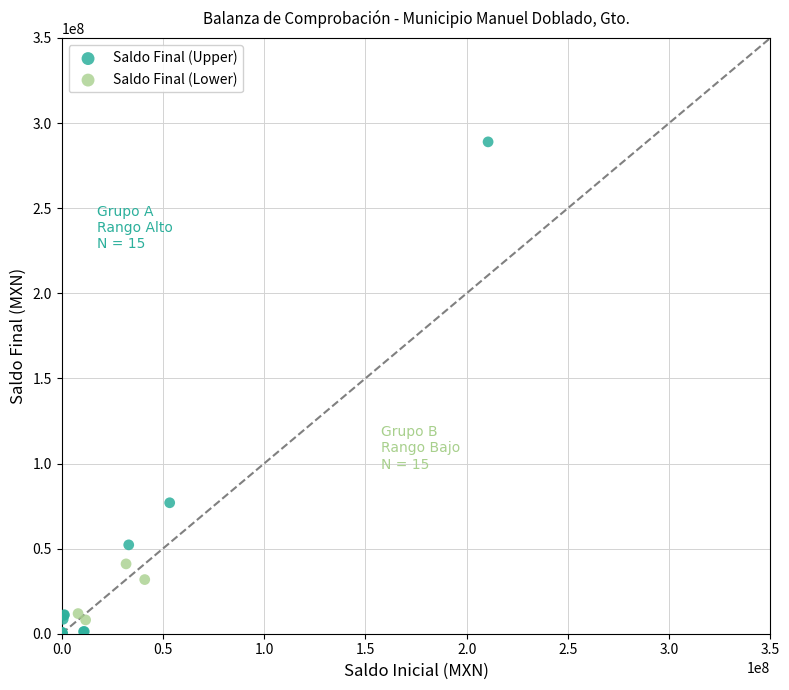

What are all the series names shown in the legend?

Saldo Final (Upper), Saldo Final (Lower)